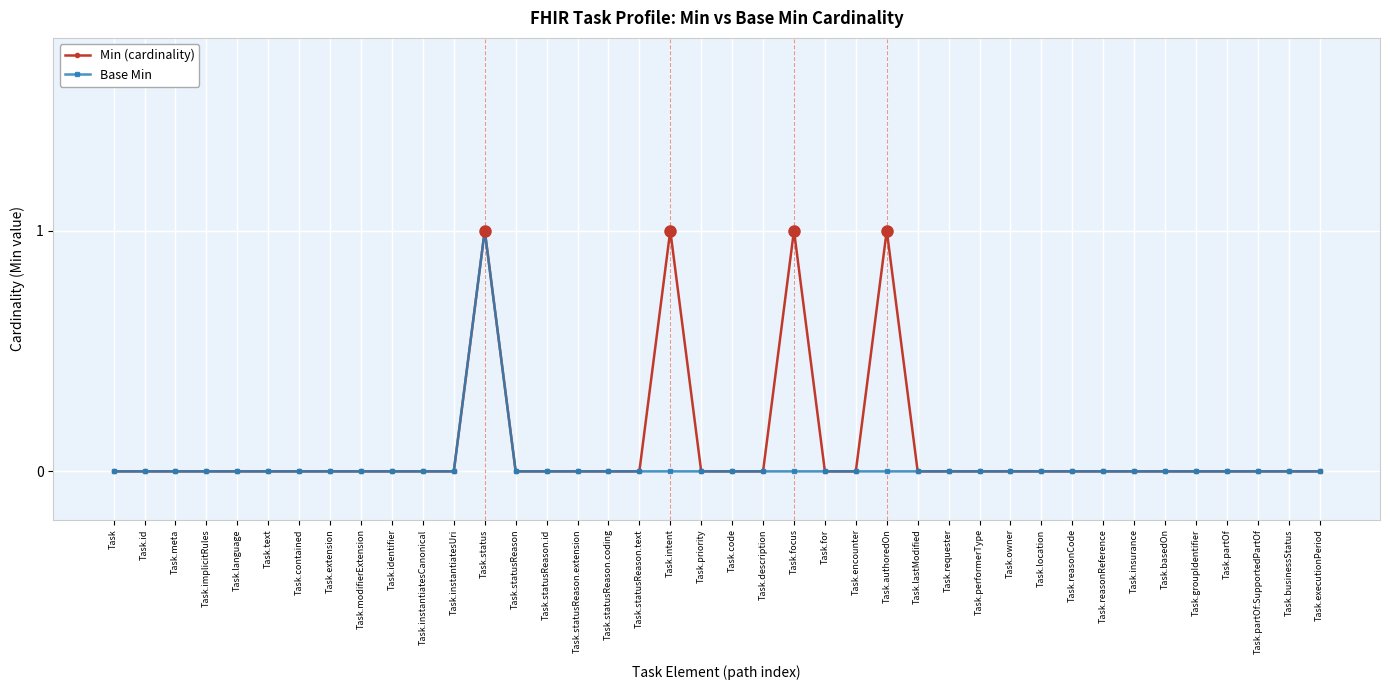

Reading left to right, extract all data points from this chart.

Min (cardinality): 0	0	0	0	0	0	0	0	0	0	0	0	1	0	0	0	0	0	1	0	0	0	1	0	0	1	0	0	0	0	0	0	0	0	0	0	0	0	0	0
Base Min: 0	0	0	0	0	0	0	0	0	0	0	0	1	0	0	0	0	0	0	0	0	0	0	0	0	0	0	0	0	0	0	0	0	0	0	0	0	0	0	0